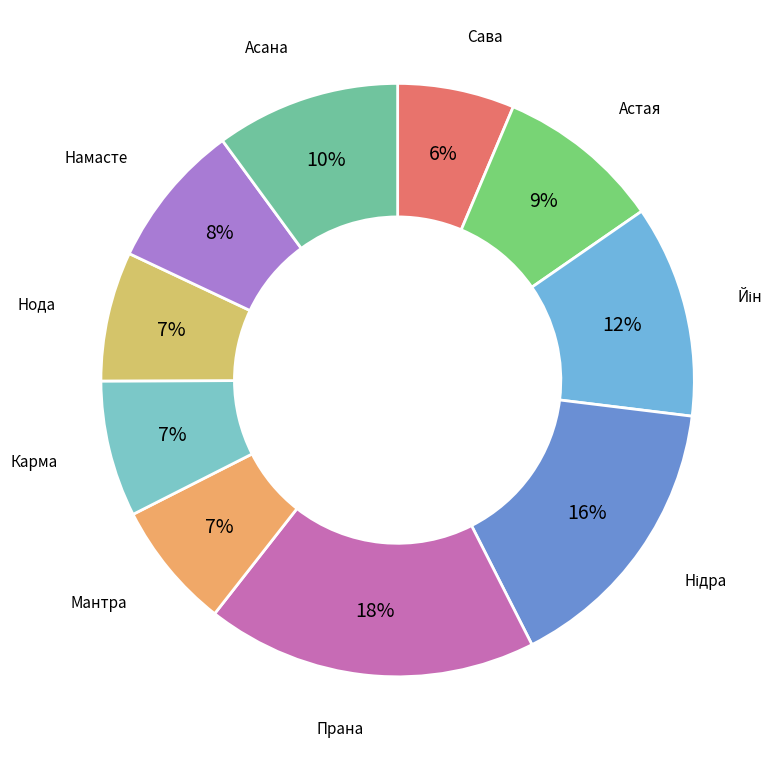

How many slices are in this pie chart?

10